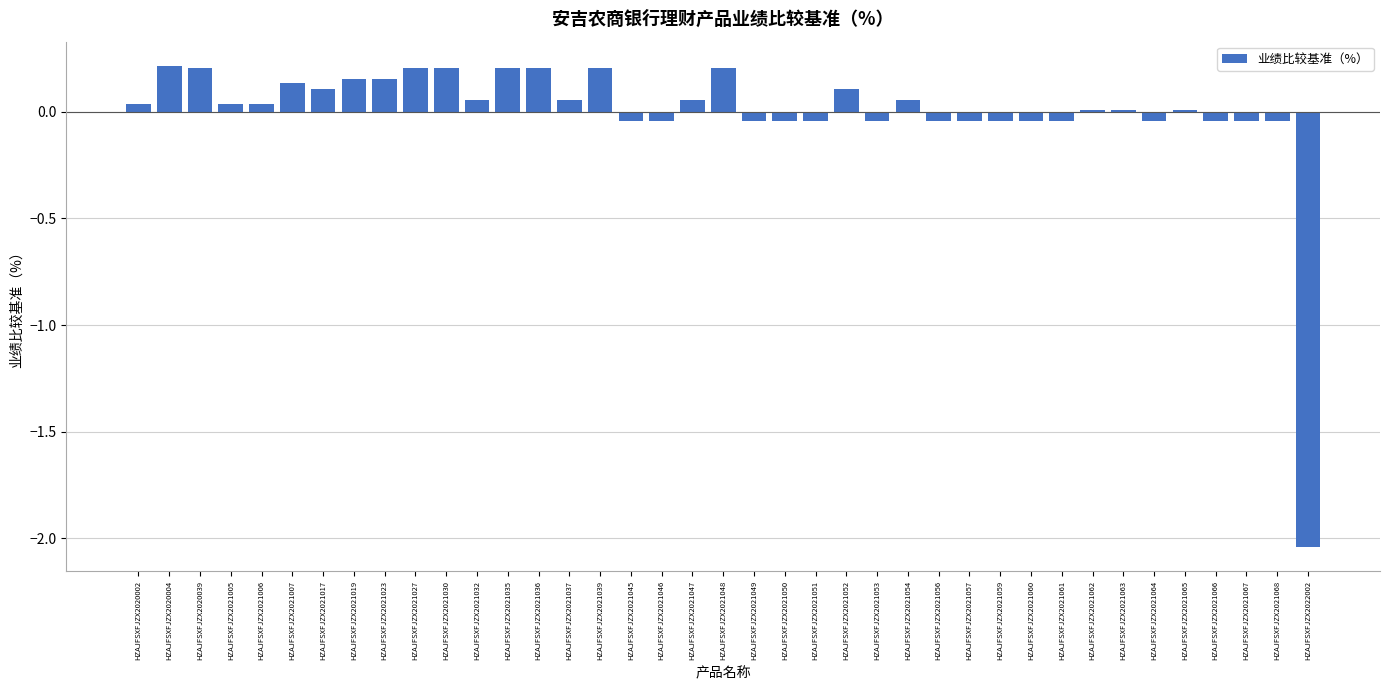

Is it true that the value at HZAJFSXFJZX2021059 is -0.0?

True